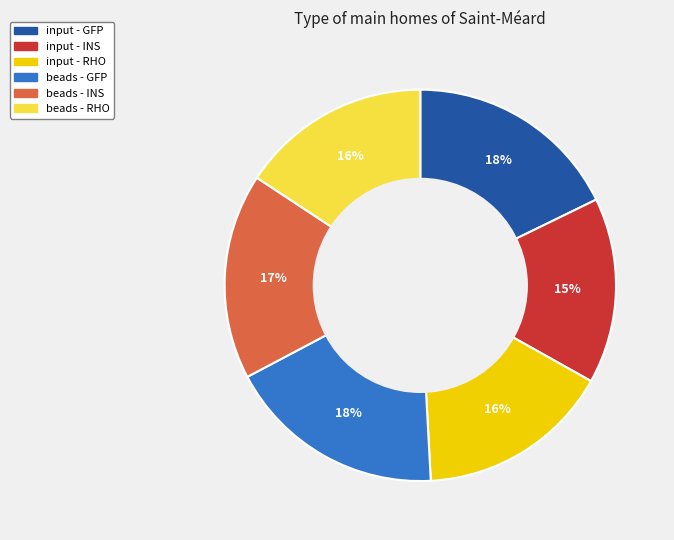

What is the ratio of the value at beads - INS to the value at input - RHO?

1.1